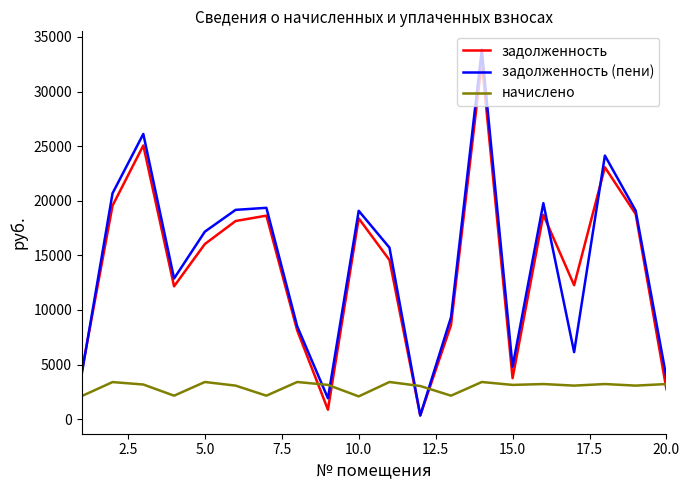

List the series in order of their peak value, lowest first.

начислено, задолженность, задолженность (пени)